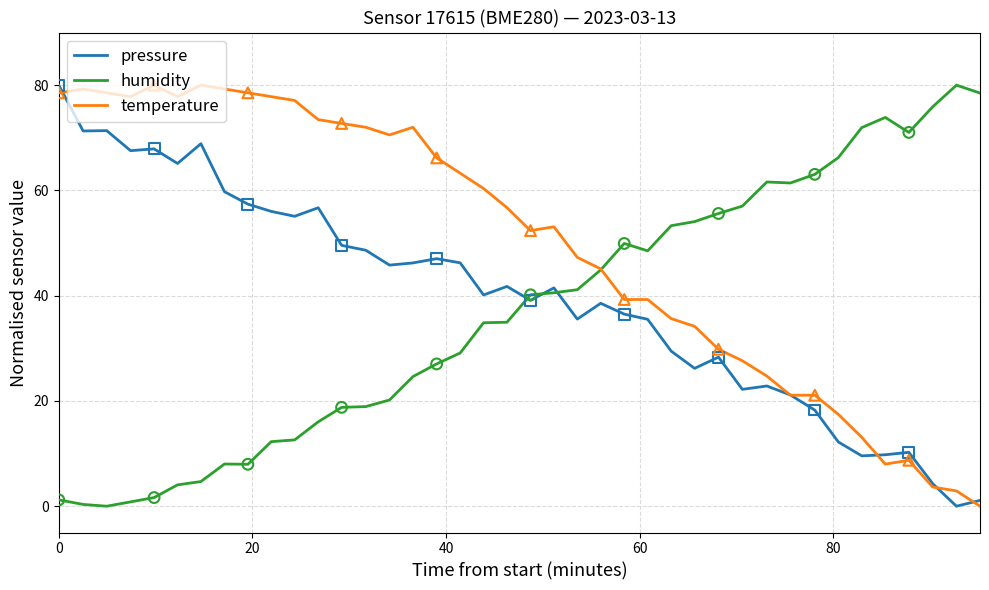

At how many categories does at least one series exceed 31?

40